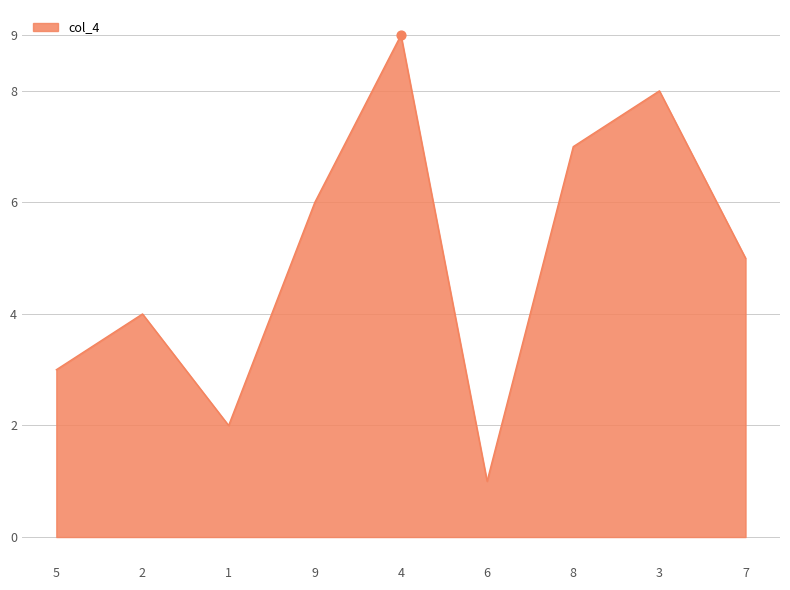

What is the maximum value shown in the chart?

9